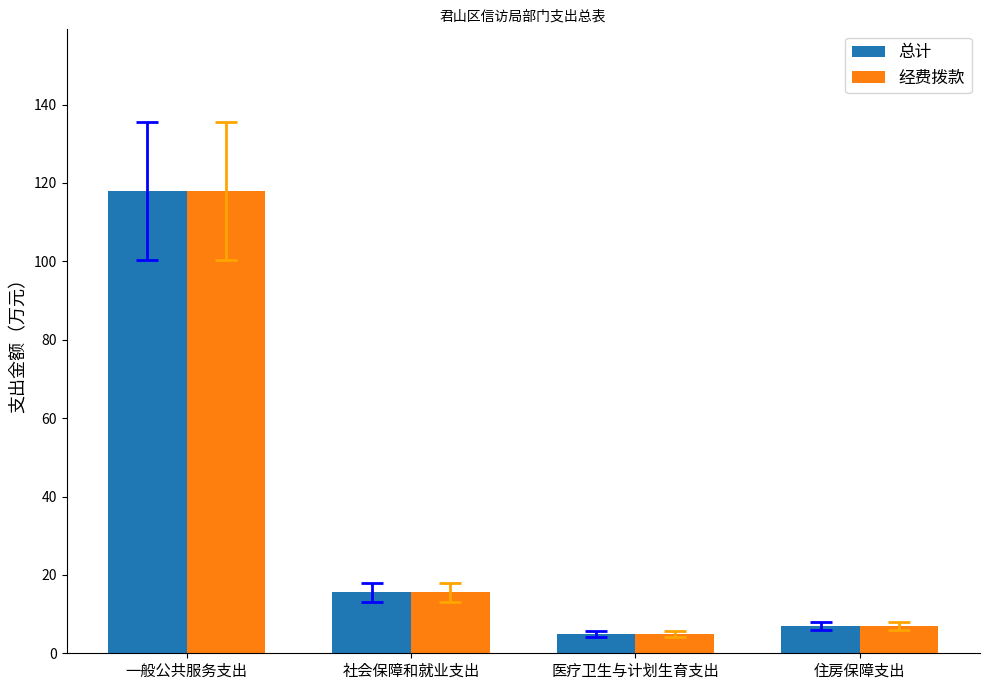

At which category does the chart reach its minimum across all series?

医疗卫生与计划生育支出